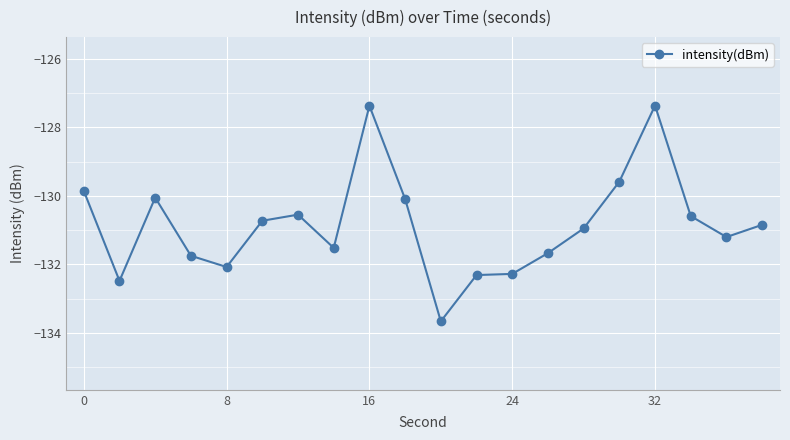

What is the average value?

-130.8